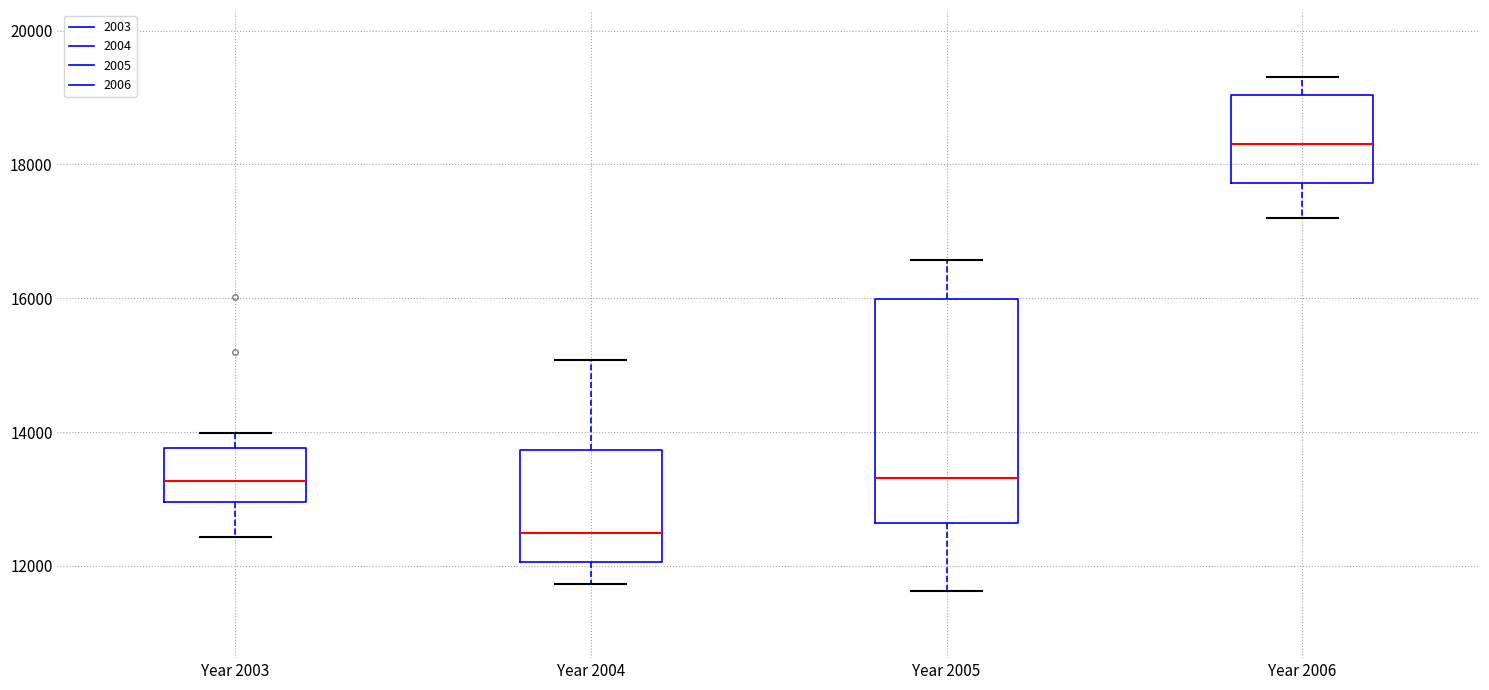

Reading left to right, transcribe this box plot: for each box, give where its median line is, the range the box spans, and where its two whiskers end, as read against the y-axis. The values are not printed on the chart, so give them approximately, as read against the axis.

Year 2003: median 13200, box 13000 to 13800, whiskers 12400 to 14000
Year 2004: median 12400, box 12000 to 13800, whiskers 11800 to 15000
Year 2005: median 13400, box 12600 to 16000, whiskers 11600 to 16600
Year 2006: median 18400, box 17800 to 19000, whiskers 17200 to 19400